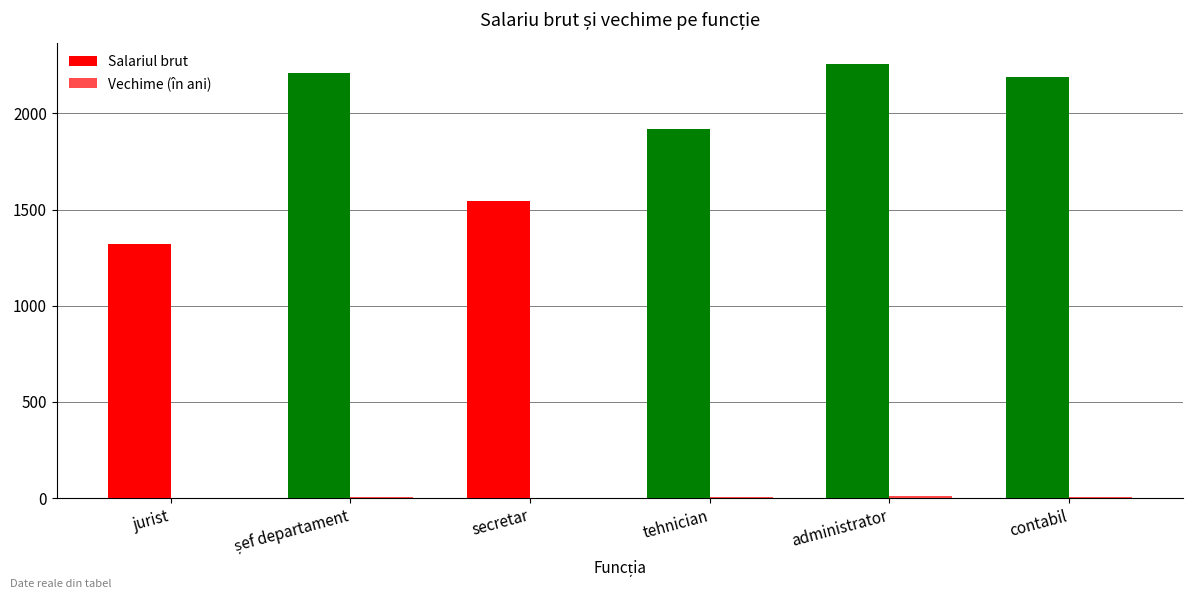

Does the chart contain stacked bars?

No